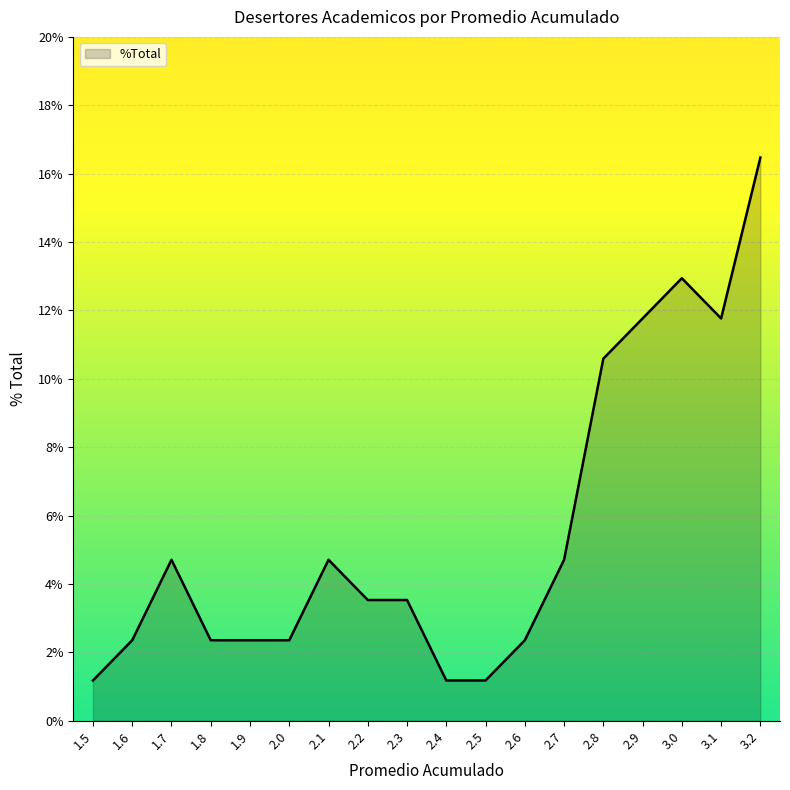

True or false: the data has more than 0 interior local peaks.

True